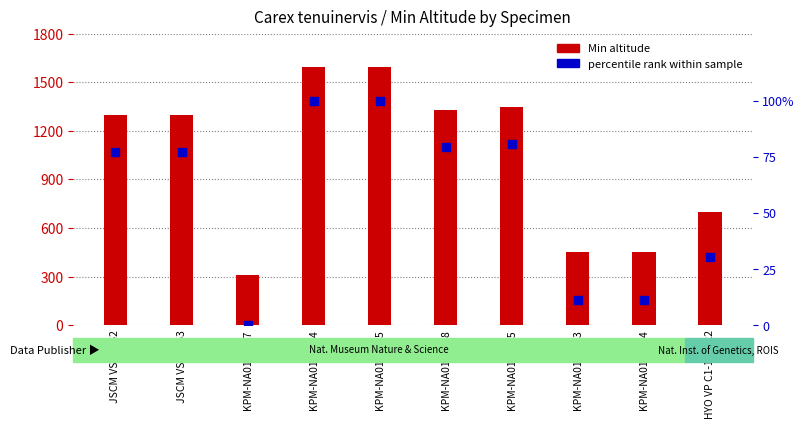

What is the total value across all series at KPM-NA0128535?

1431.0